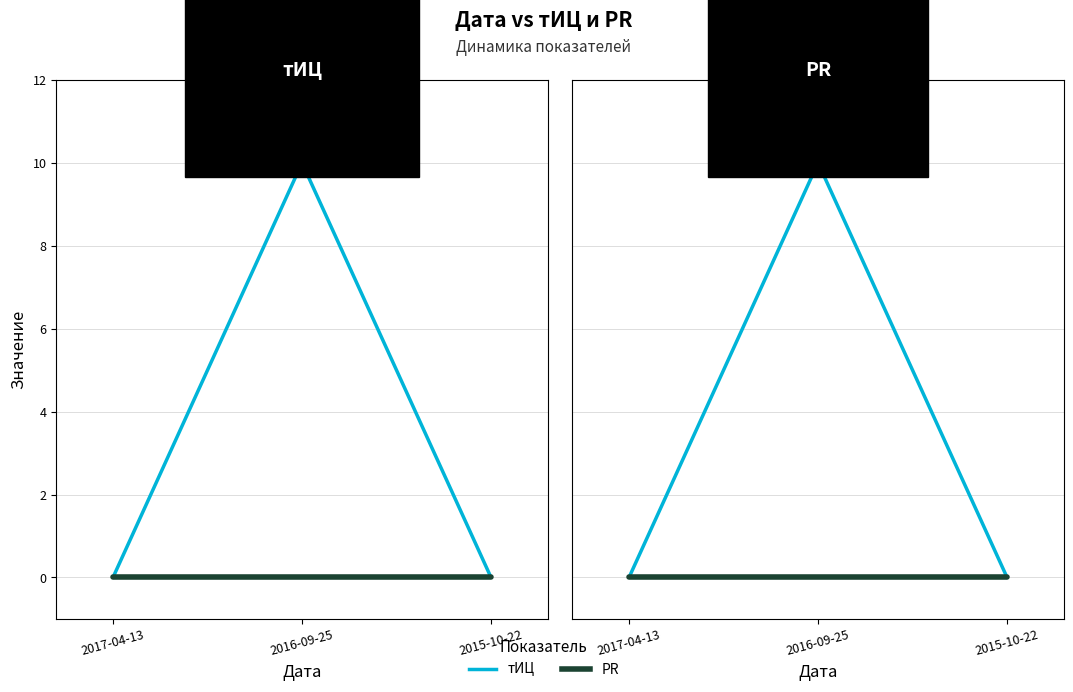

How many values in тИЦ are above zero?

1